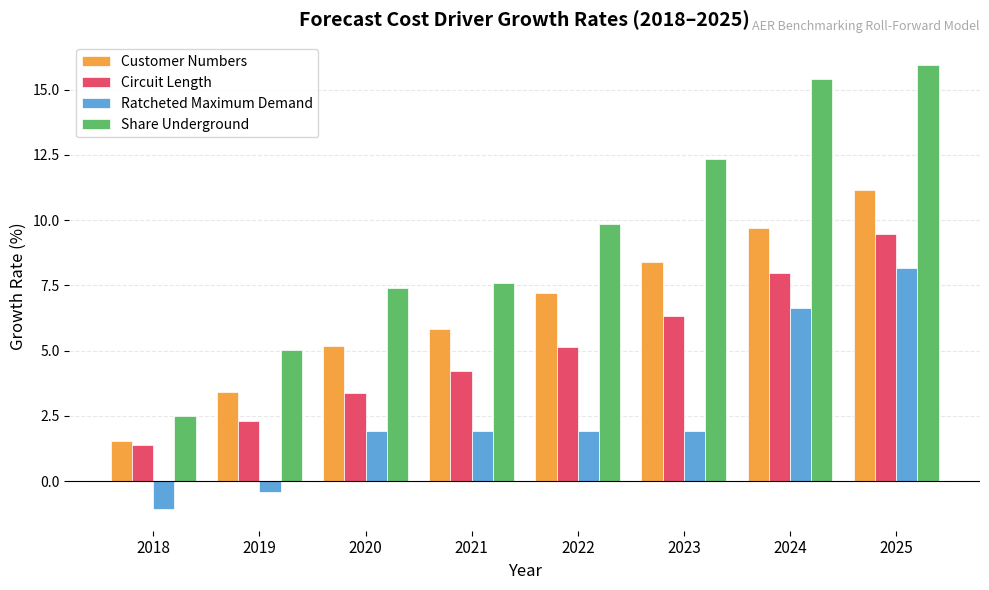

Count the number of categories in the chart.

8